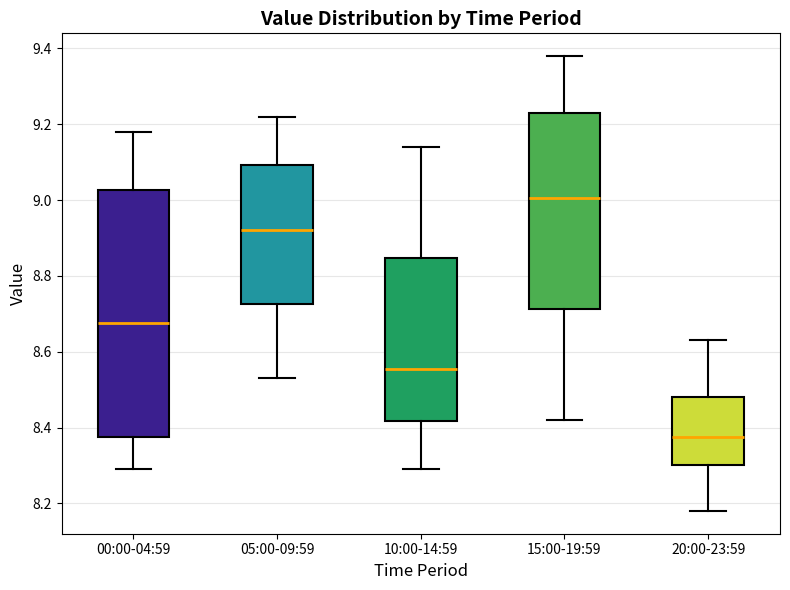

Which box is the tallest, from its lower edge to its upper edge?

00:00-04:59